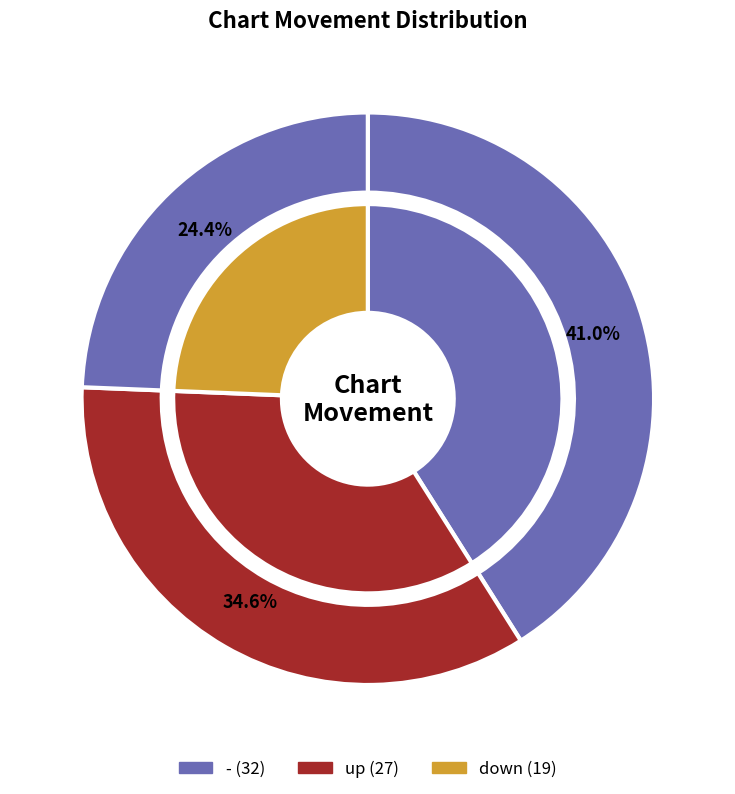

Count the number of slices in the pie.

3